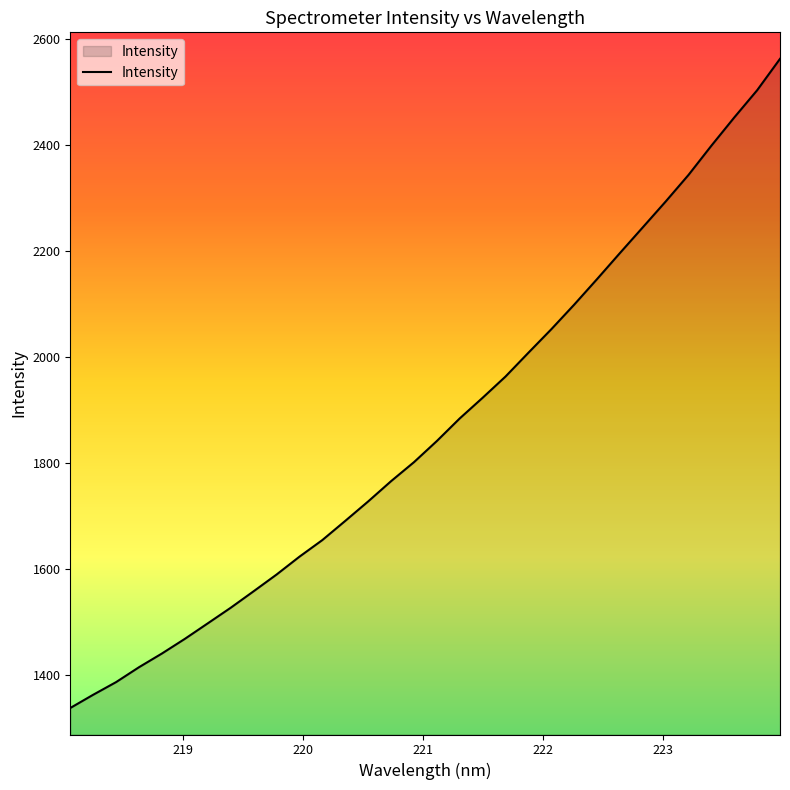

What is the minimum value shown in the chart?

1338.7